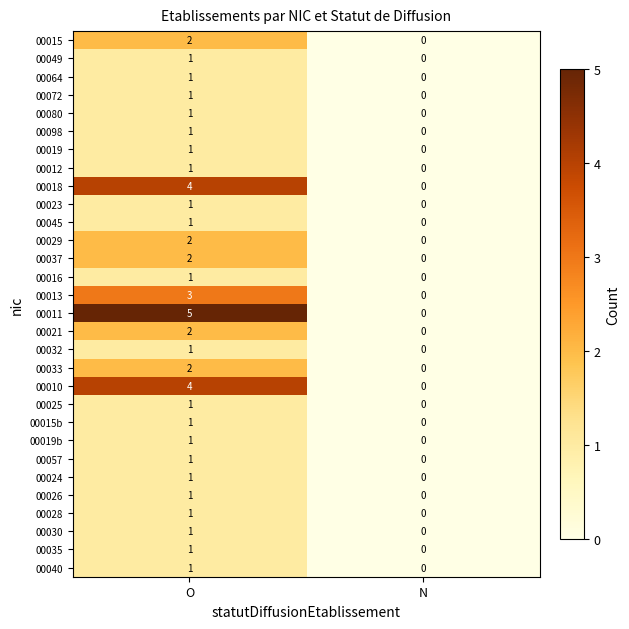

The value of 00011 at N is -3. True or false?

False